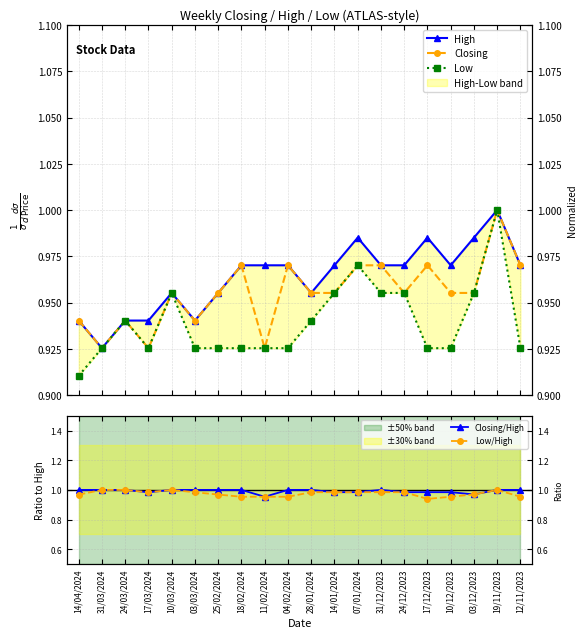

Which label corresponds to the largest value in the chart?

19/11/2023